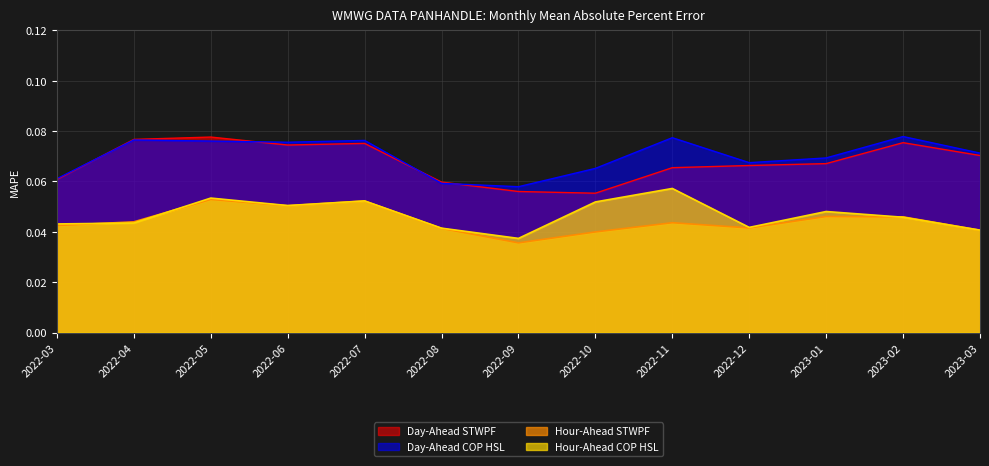

Is the value of Day-Ahead STWPF at 2022-12 greater than the value of Day-Ahead COP HSL at 2022-06?

No